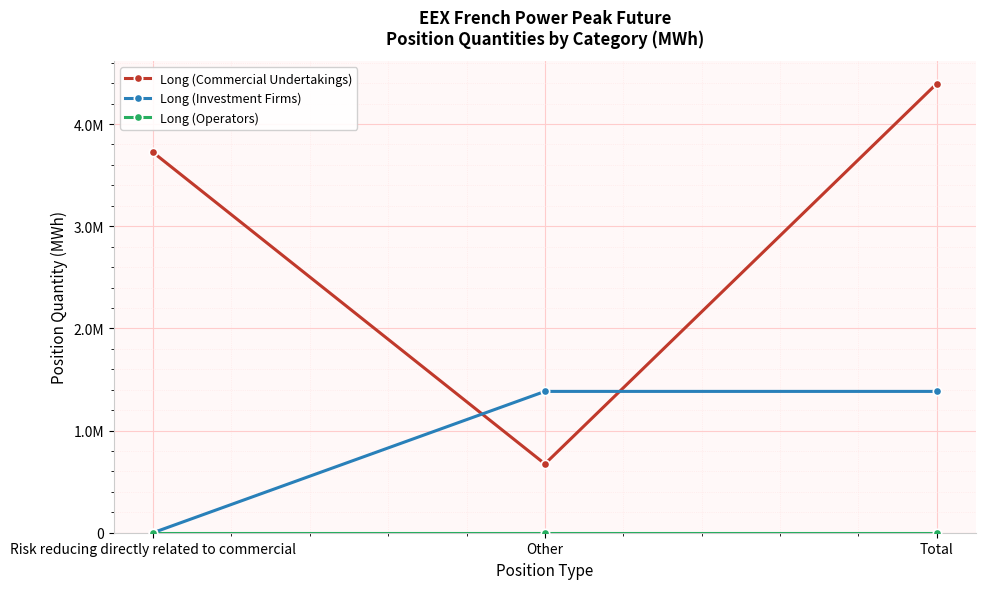

Does the chart have visible grid lines?

Yes